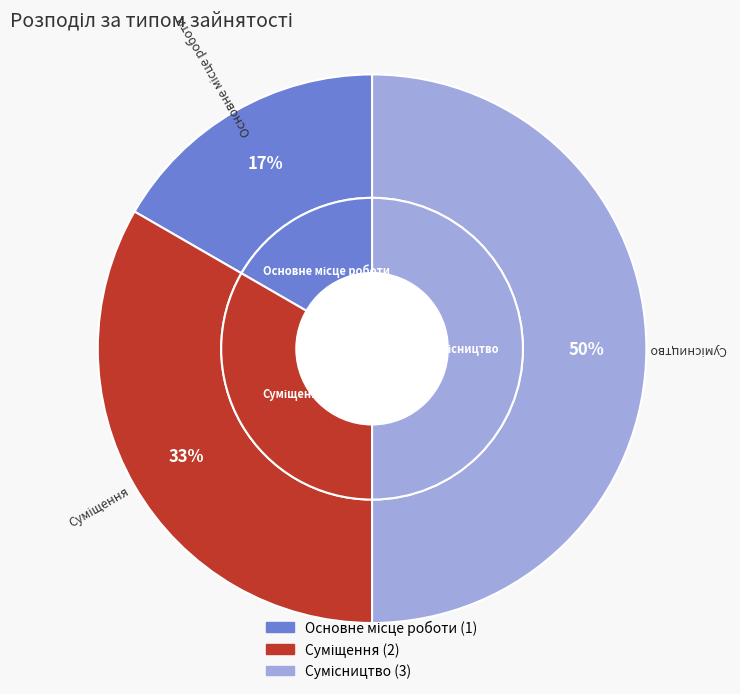

What percentage is the Суміщення slice, to the nearest percent?

33%